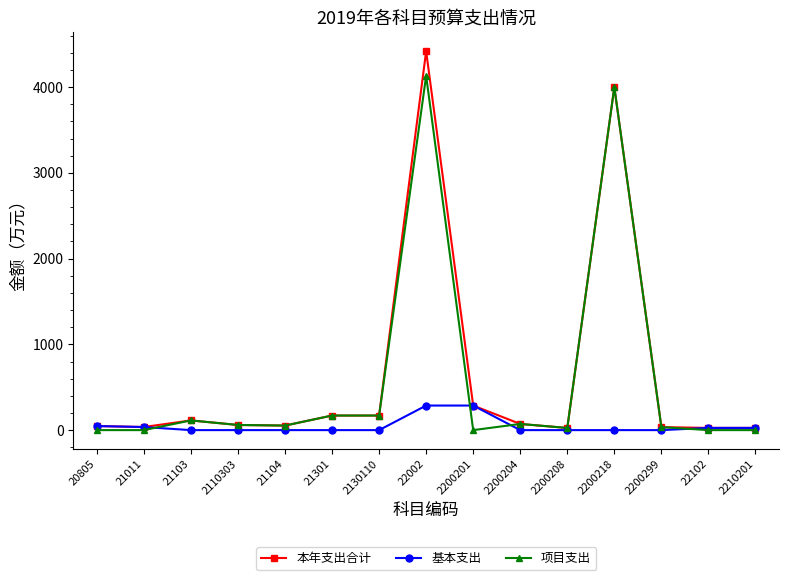

Which series has the widest spread of values?

本年支出合计